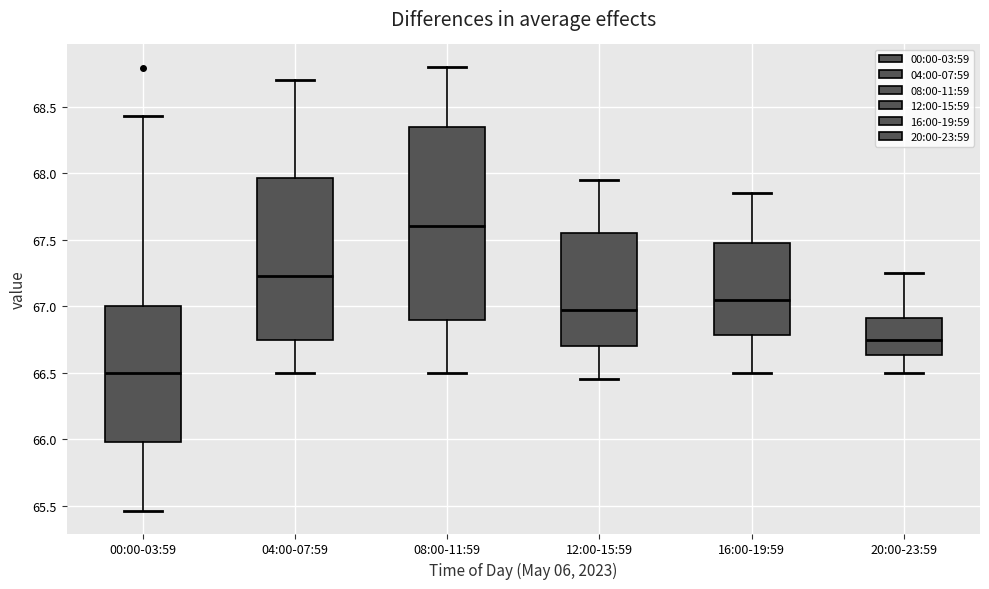

Where does the median line of the box for 16:00-19:59 sit on the y-axis? The values are not printed on the chart, so give them approximately, as read against the axis.

67.05